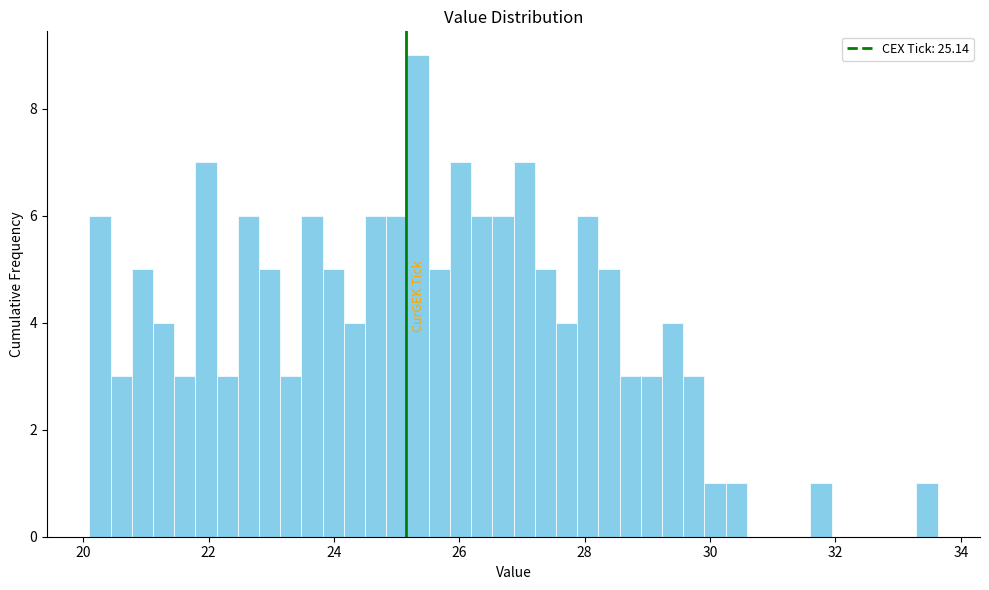

Around what value on the x-axis is the tallest bar? Give the approximate position of its centre, as read against the axis.

25.4